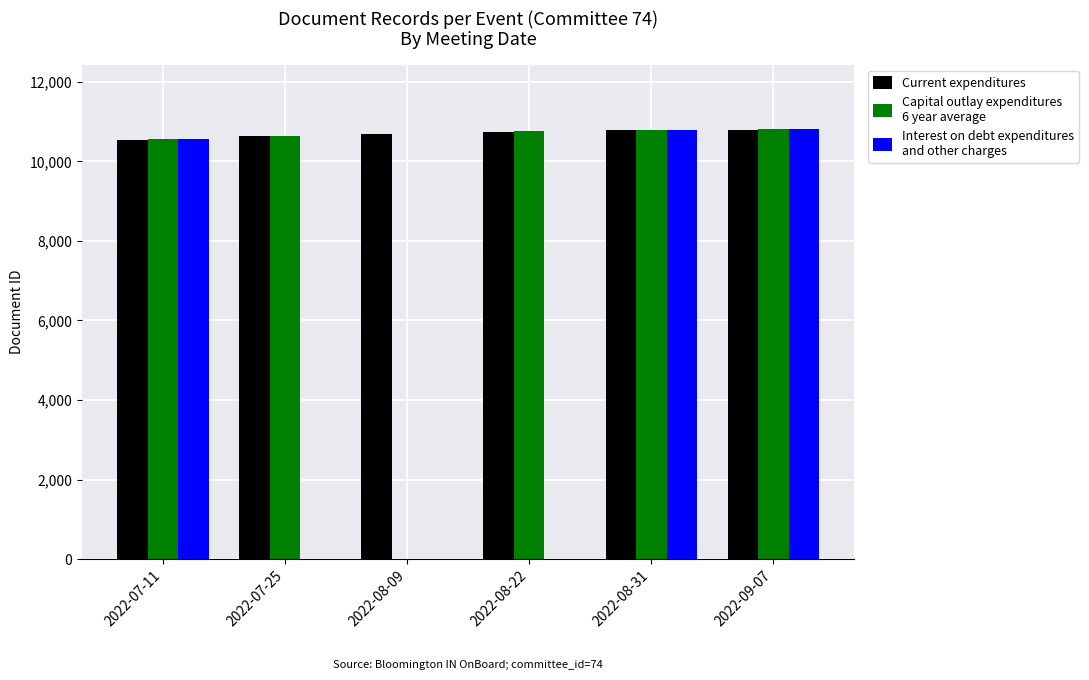

What is the maximum value shown in the chart?

10803